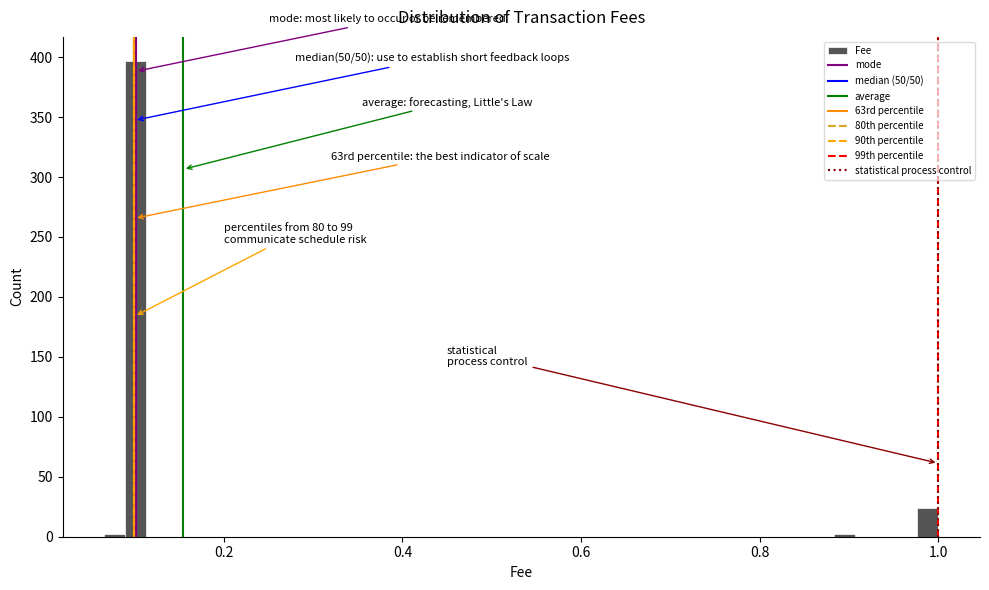

Read against the x-axis, roughly where is the centre of the tallest bar?

0.10